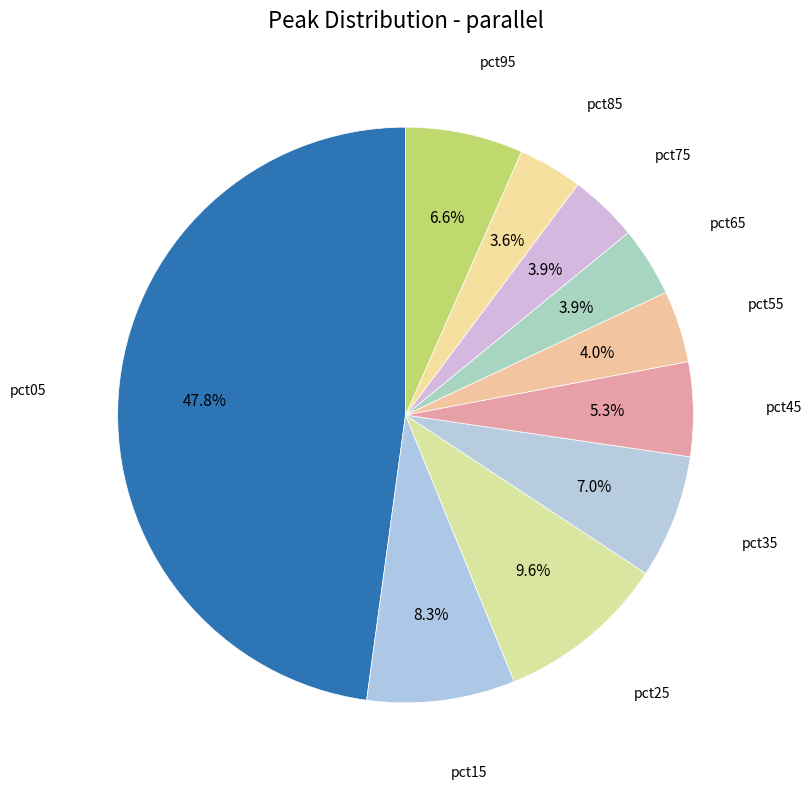

Which category has the smallest portion of the pie?

pct85